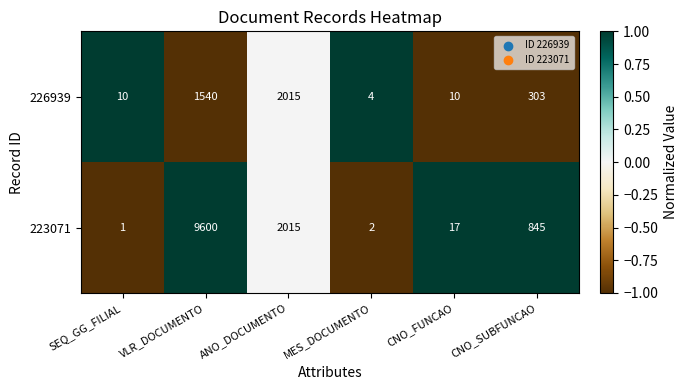

Reading left to right, what are all the values shown in this chart?

226939: SEQ_GG_FILIAL=10	VLR_DOCUMENTO=1540	ANO_DOCUMENTO=2015	MES_DOCUMENTO=4	CNO_FUNCAO=10	CNO_SUBFUNCAO=303
223071: SEQ_GG_FILIAL=1	VLR_DOCUMENTO=9600	ANO_DOCUMENTO=2015	MES_DOCUMENTO=2	CNO_FUNCAO=17	CNO_SUBFUNCAO=845